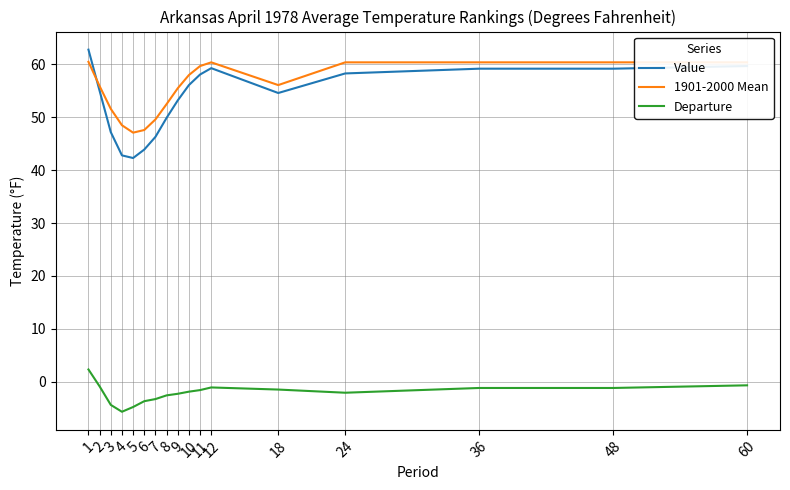

List the series in order of their peak value, highest first.

Value, 1901-2000 Mean, Departure